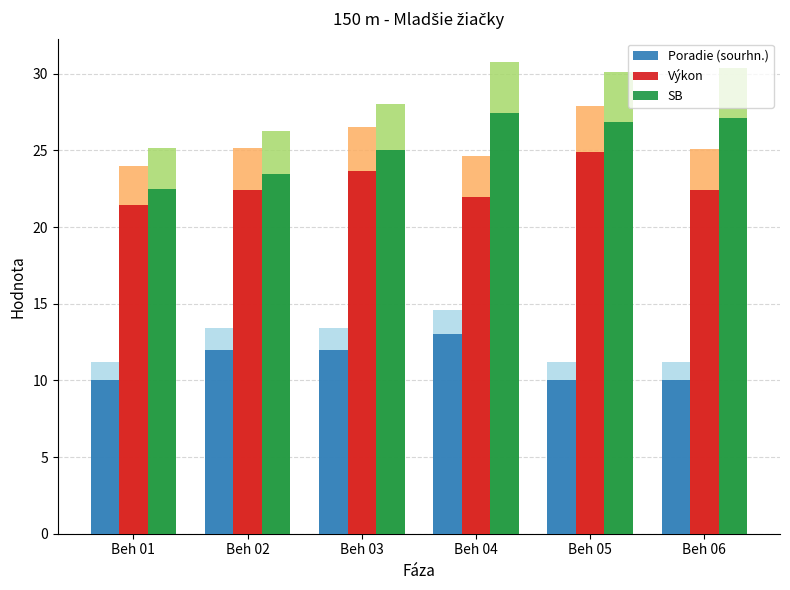

Which category has the highest value in the Poradie (sourhn.) series?

Beh 04